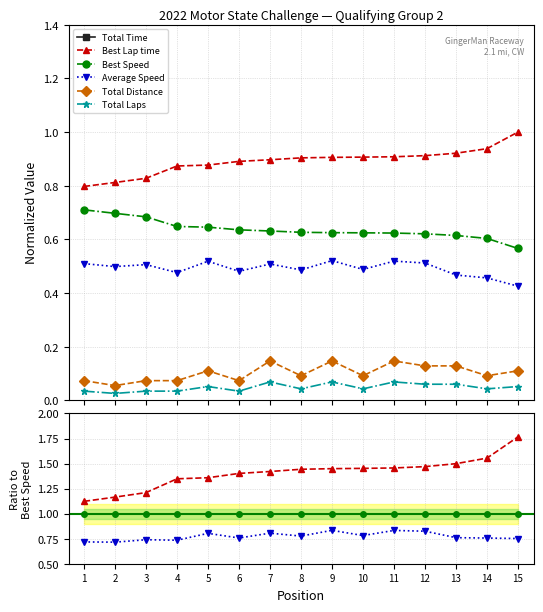

True or false: Best Lap time and Average Speed intersect in this chart.

False